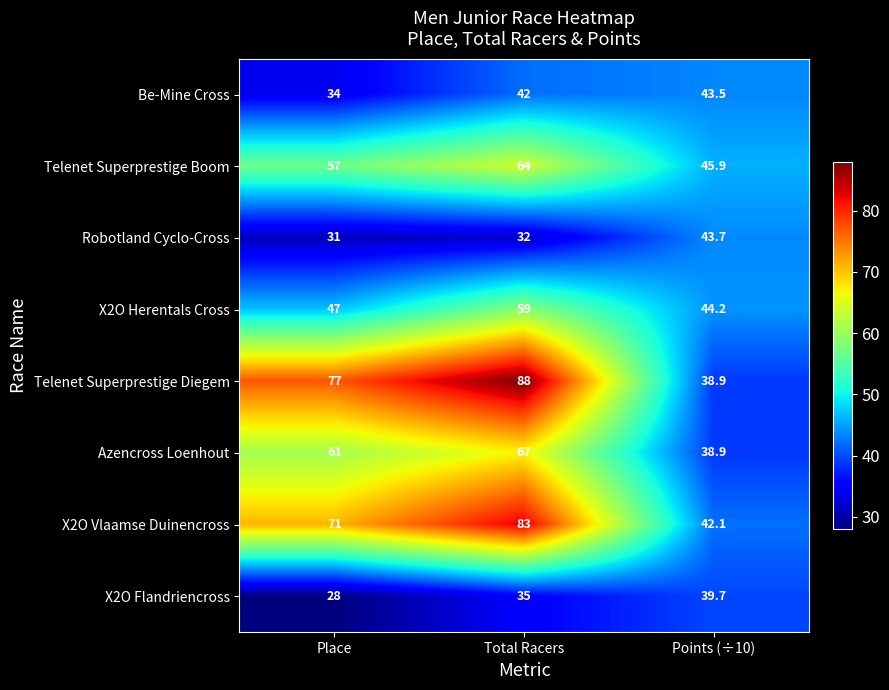

Count the number of categories in the chart.

3